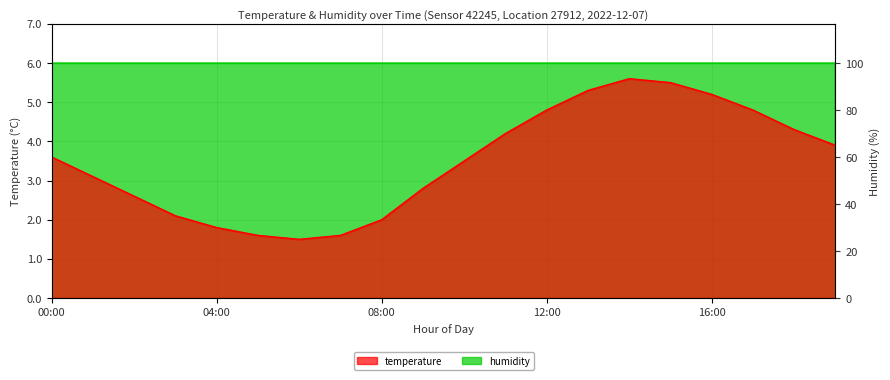

Is it true that the value at 09:00 is 2.8?

True